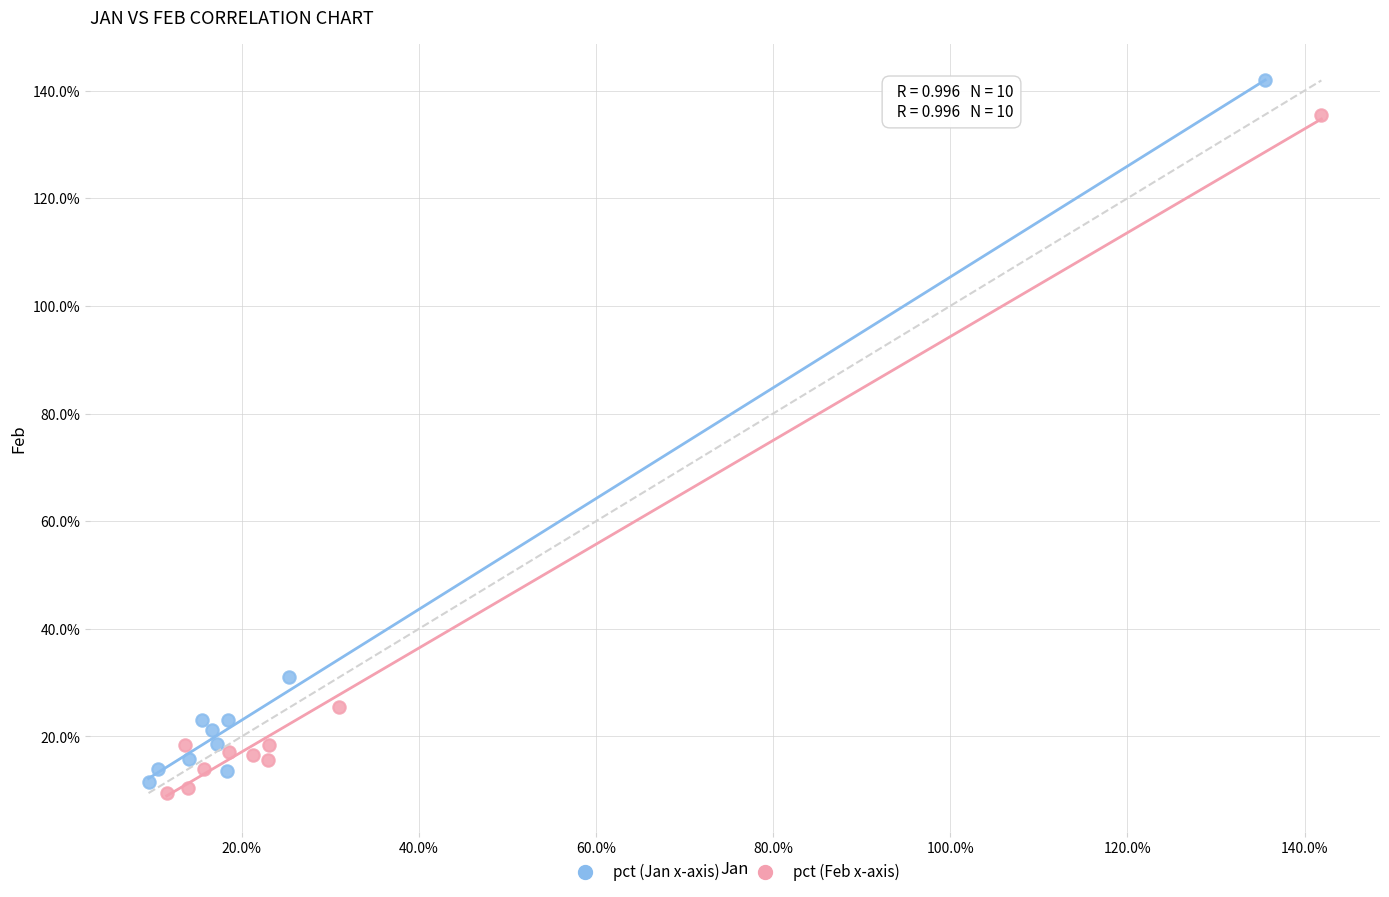

Which series has the largest Y range (max minus min)?

pct (Jan x-axis)